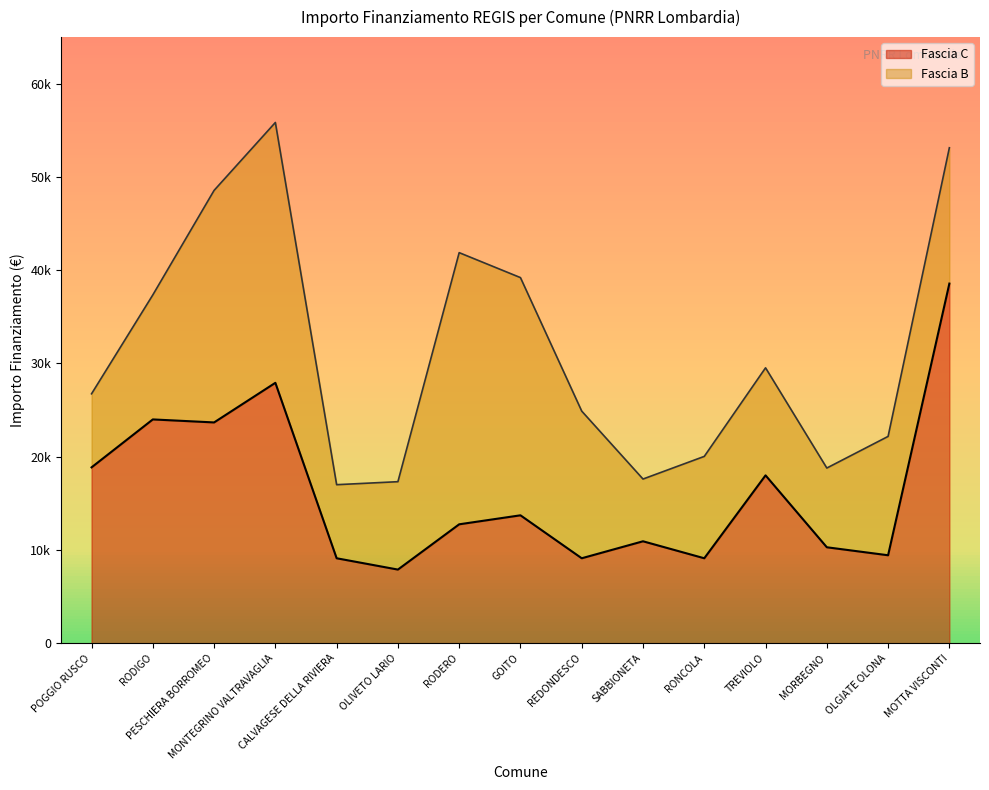

At which label does the data first exceed 12747?

POGGIO RUSCO